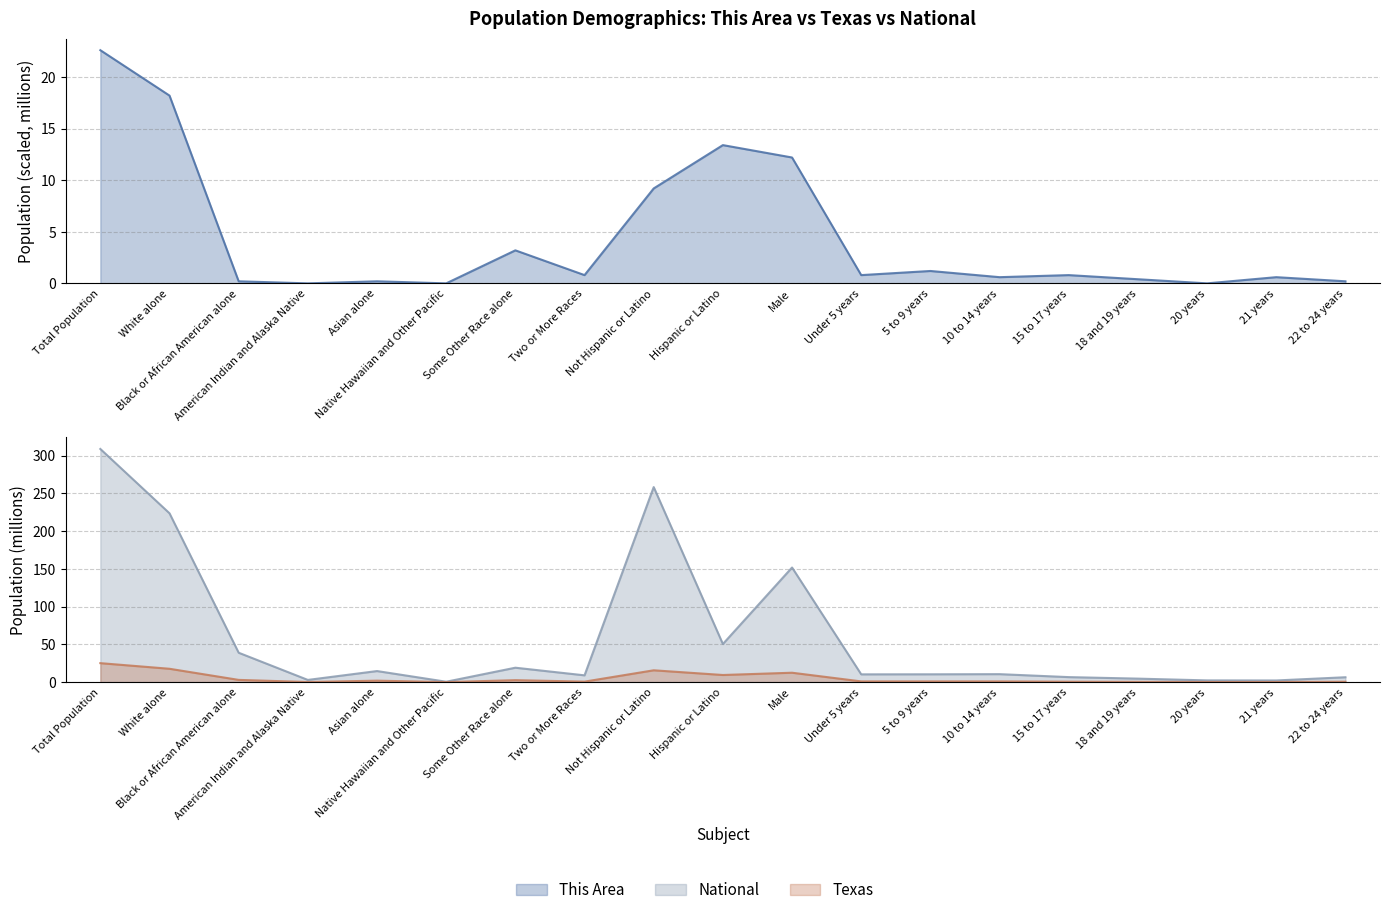

What are all the series names shown in the legend?

This Area, Texas, National